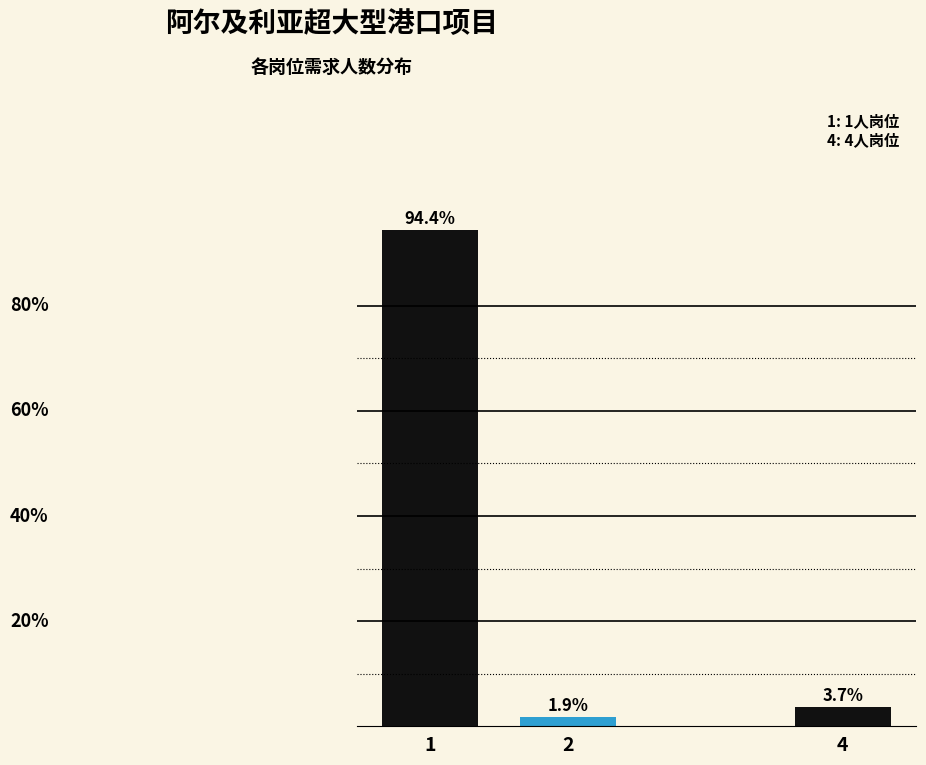

Rank the categories by value from highest to lowest.

1, 4, 2